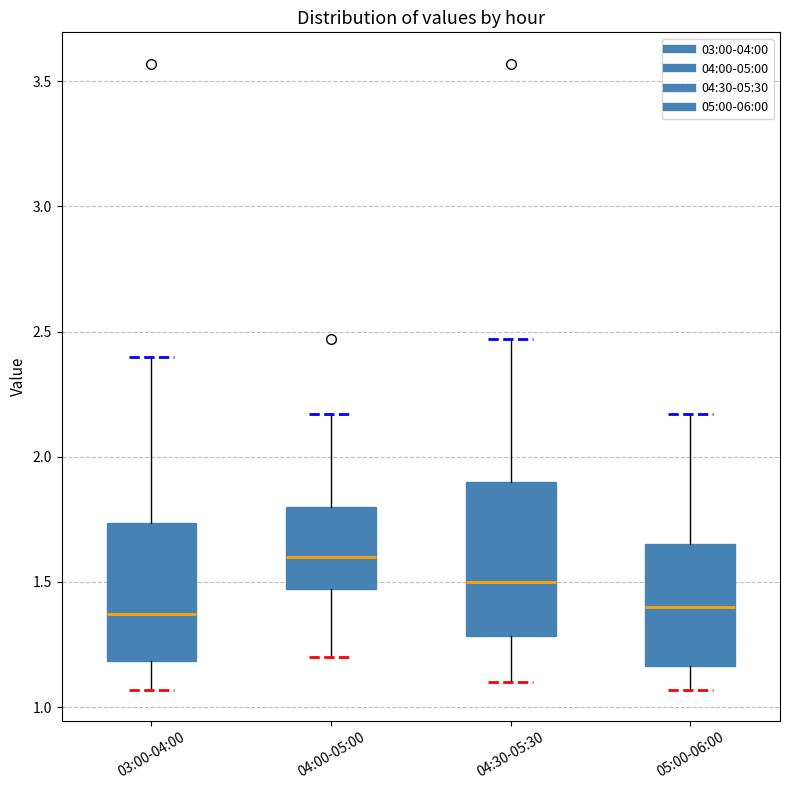

Reading left to right, read every box against the y-axis: the position of its median line, the range the box covers, and the ends of its whiskers. The values are not printed on the chart, so give them approximately, as read against the axis.

03:00-04:00: median 1.35, box 1.20 to 1.75, whiskers 1.05 to 2.40
04:00-05:00: median 1.60, box 1.45 to 1.80, whiskers 1.20 to 2.15
04:30-05:30: median 1.50, box 1.30 to 1.90, whiskers 1.10 to 2.45
05:00-06:00: median 1.40, box 1.15 to 1.65, whiskers 1.05 to 2.15